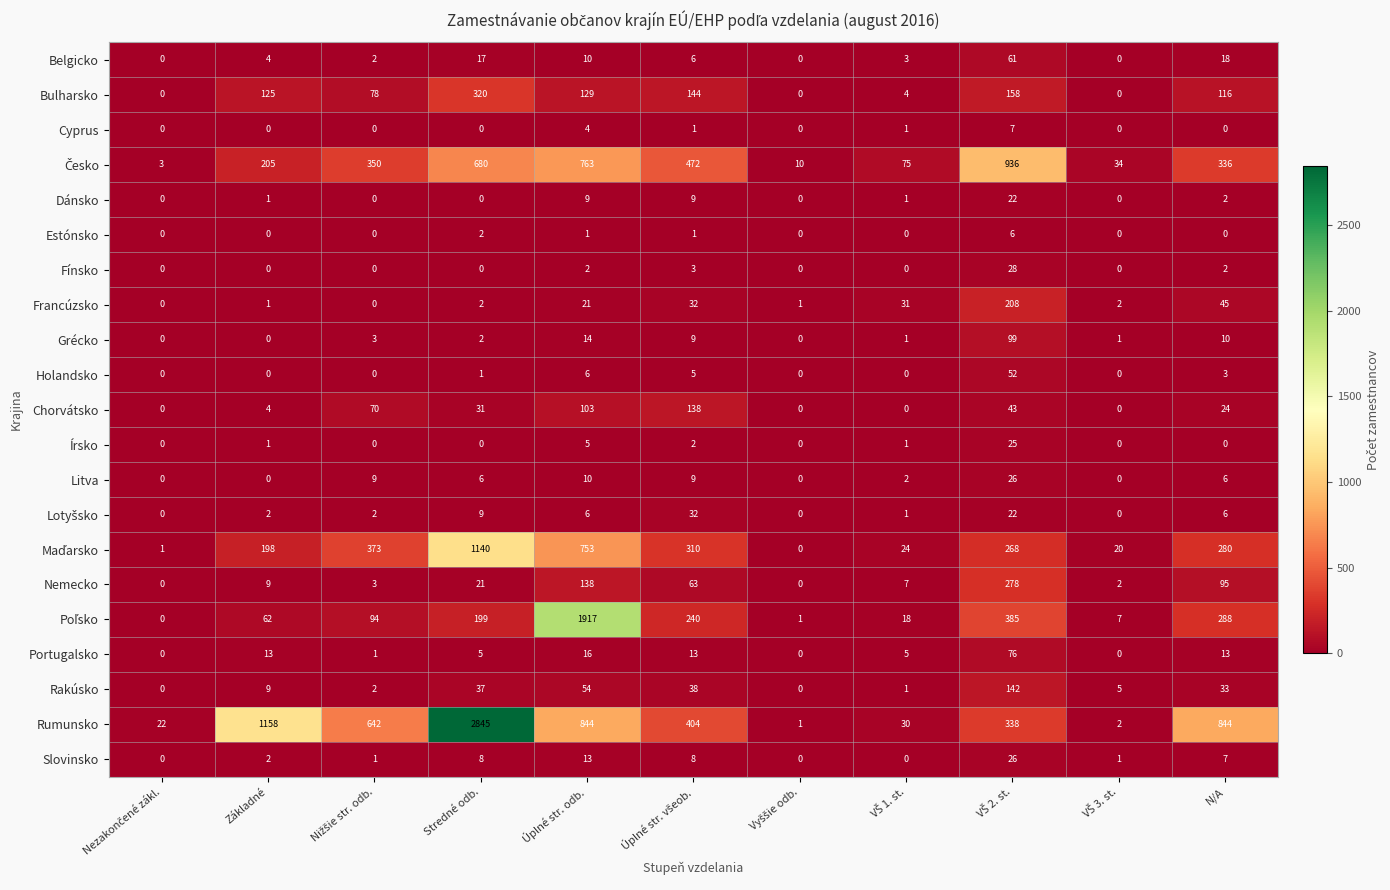

What is the sum of all Grécko values?

139